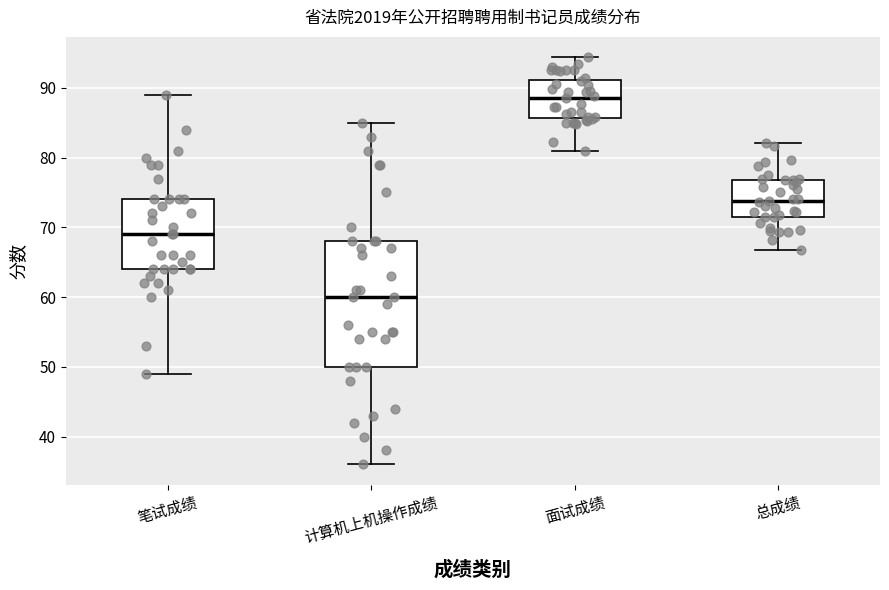

Where does the median line of the box for 面试成绩 sit on the y-axis? The values are not printed on the chart, so give them approximately, as read against the axis.

89